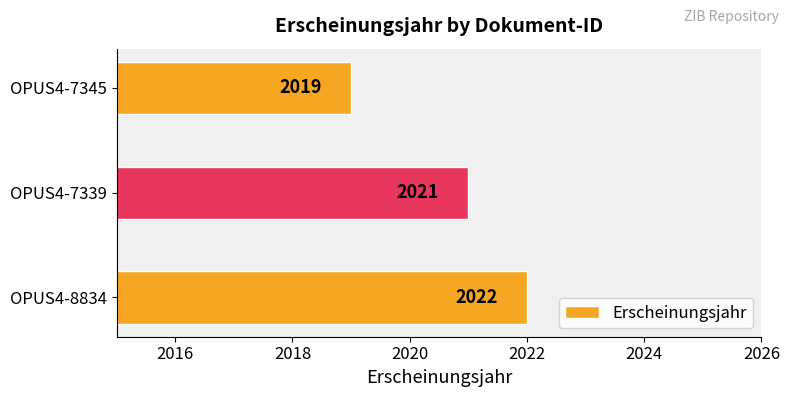

What is the difference between the maximum and minimum values?

3